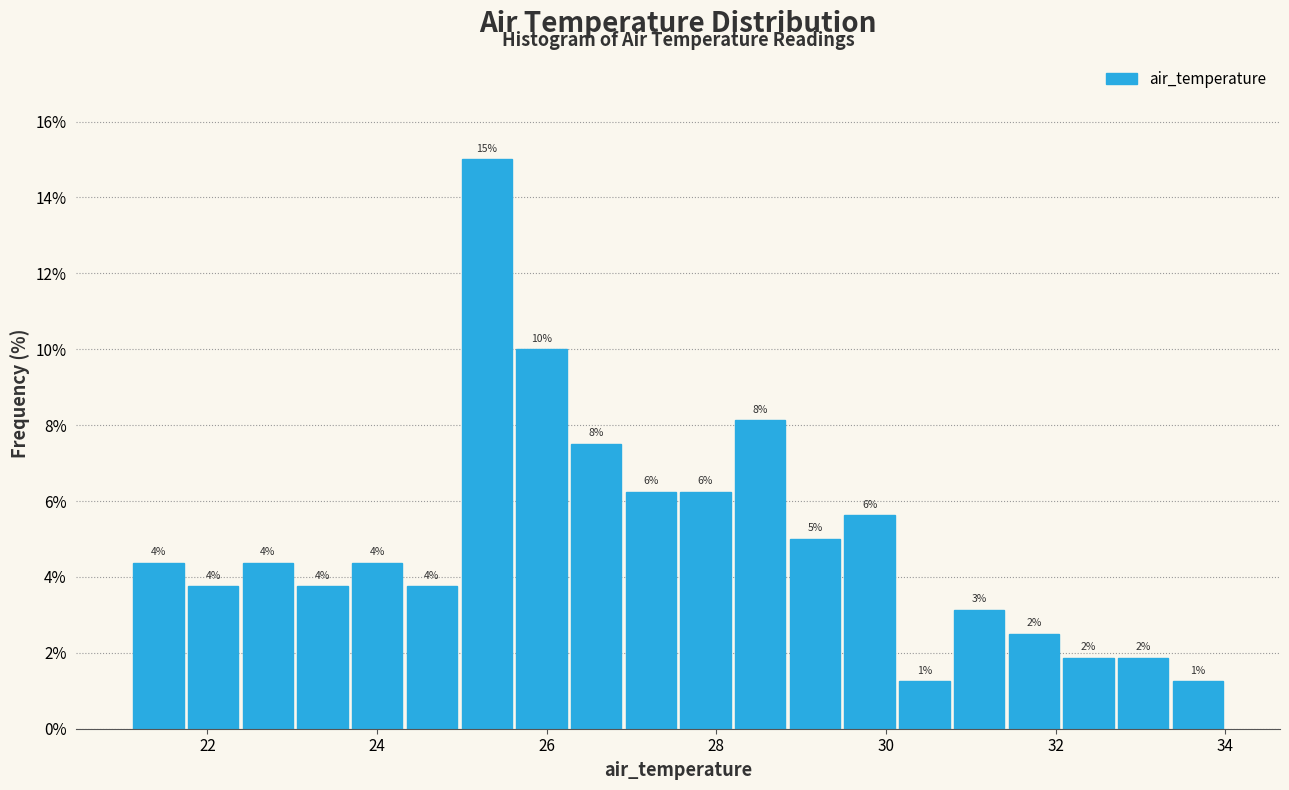

Read against the x-axis, roughly where is the centre of the tallest bar?

25.2